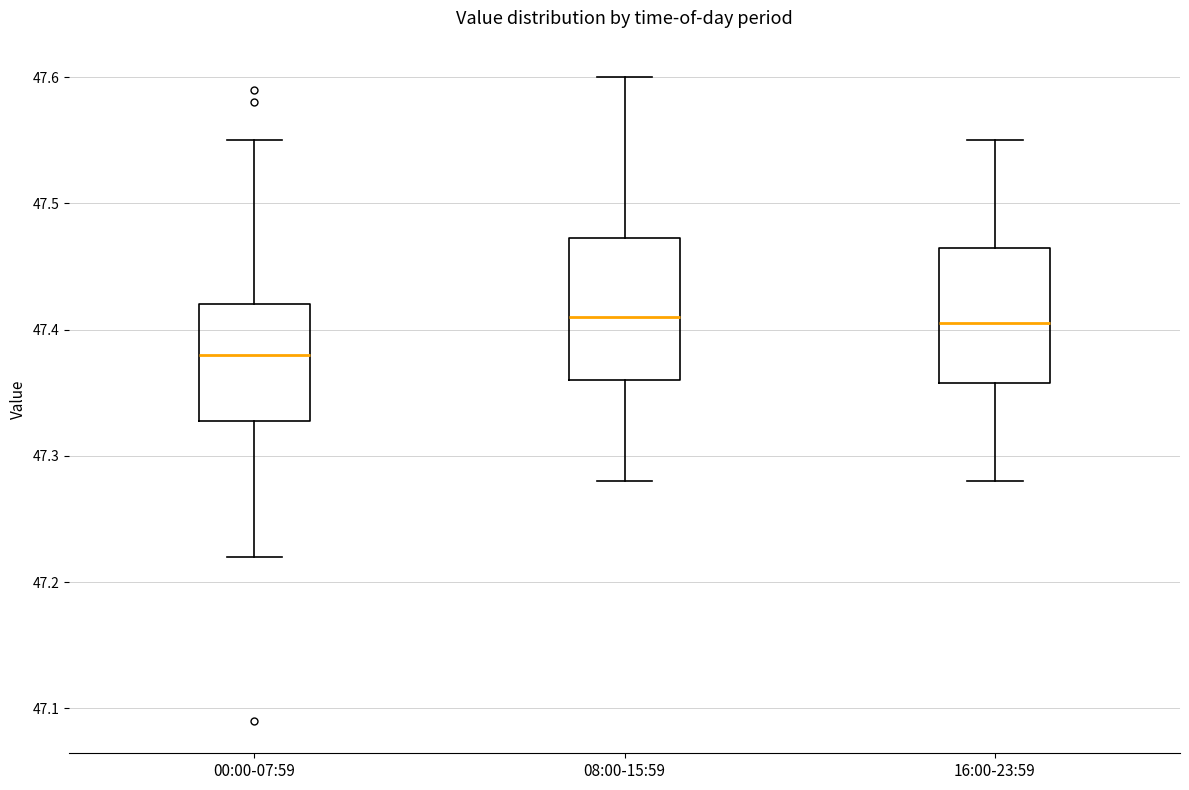

Where is the upper edge of the box for 08:00-15:59 on the y-axis? The values are not printed on the chart, so give them approximately, as read against the axis.

47.47